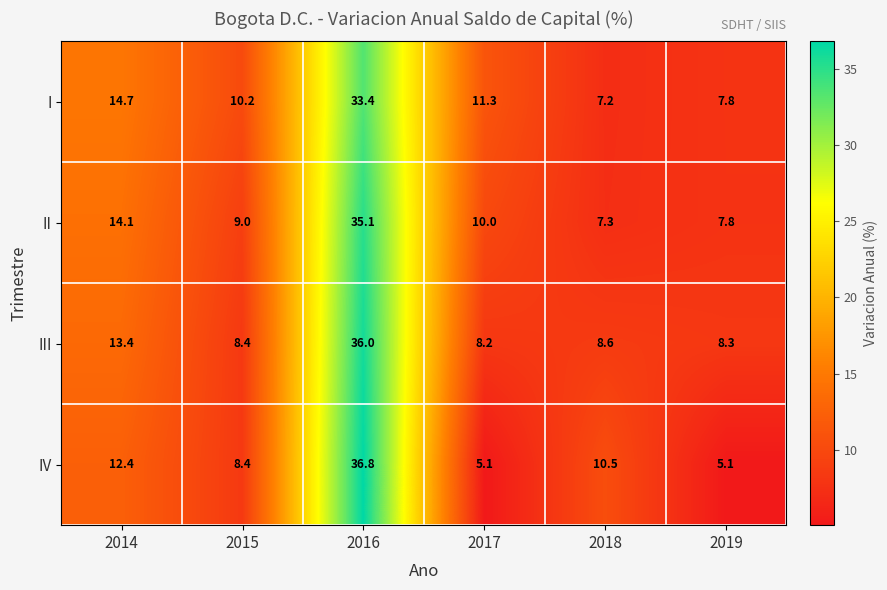

Is it true that IV equals 65.0 at 2016?

False